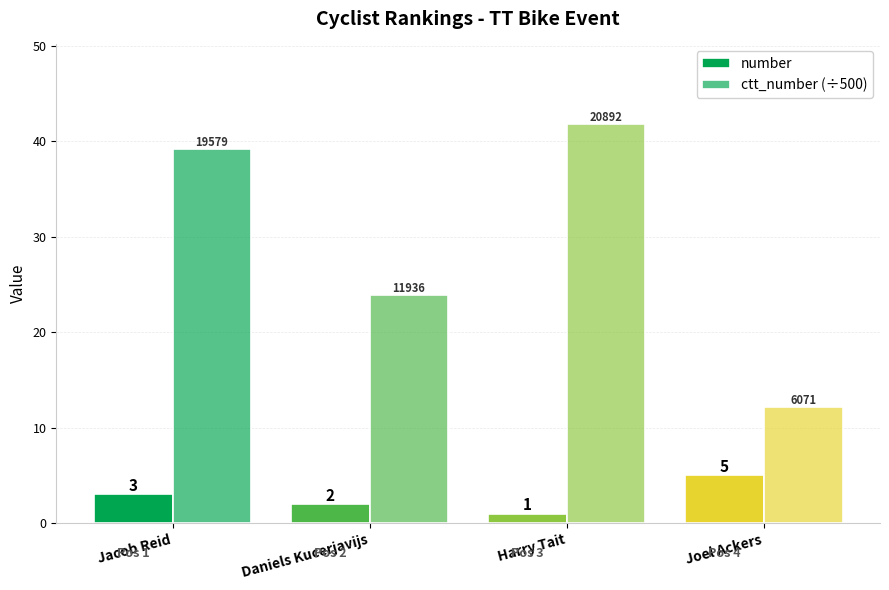

Reading left to right, extract all data points from this chart.

number: Jacob Reid=3.0	Daniels Kucerjavijs=2.0	Harry Tait=1.0	Joel Ackers=5.0
ctt_number (÷500): Jacob Reid=39.2	Daniels Kucerjavijs=23.9	Harry Tait=41.8	Joel Ackers=12.1